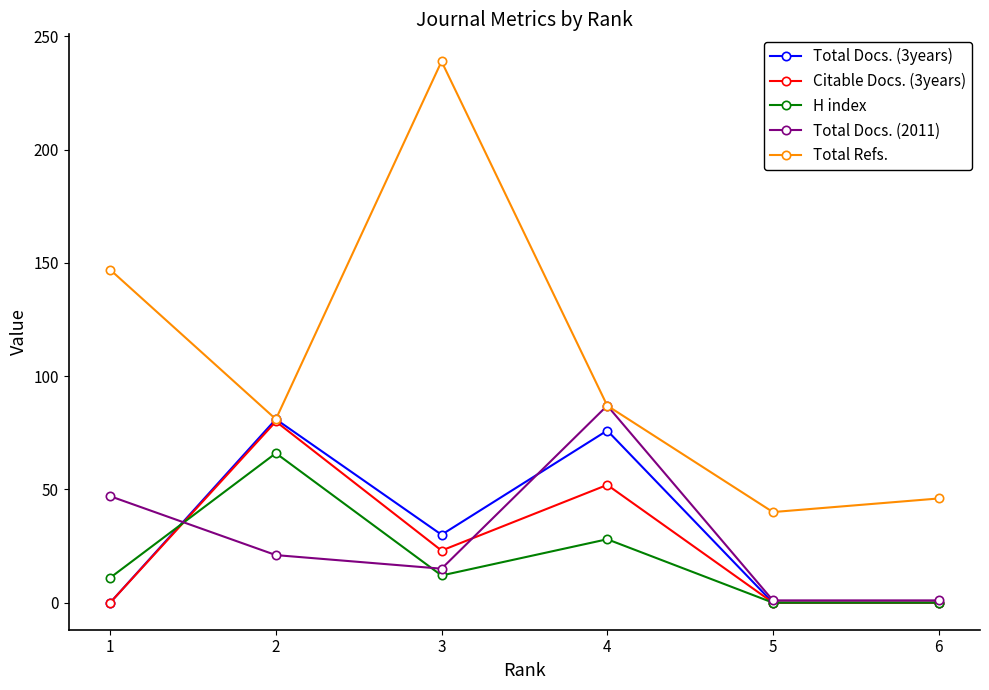

What is the greatest value displayed?

239